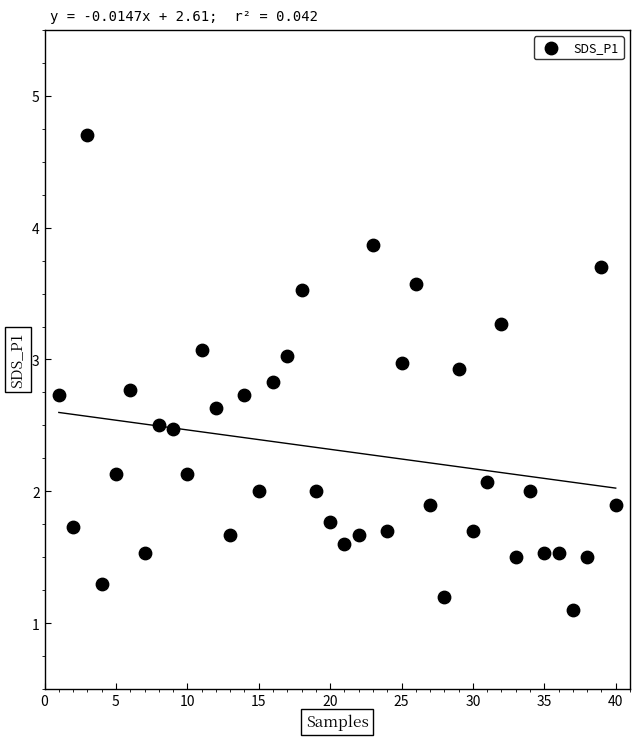

What is the range of X values (max minus min)?

39.0